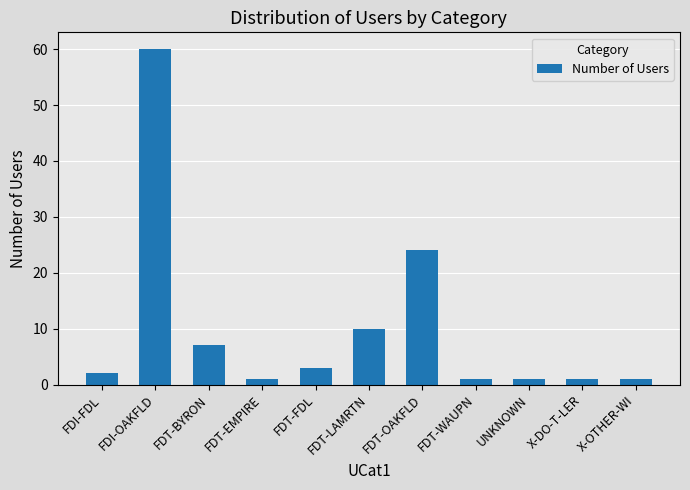

Which has a higher value, FDT-LAMRTN or FDT-WAUPN?

FDT-LAMRTN